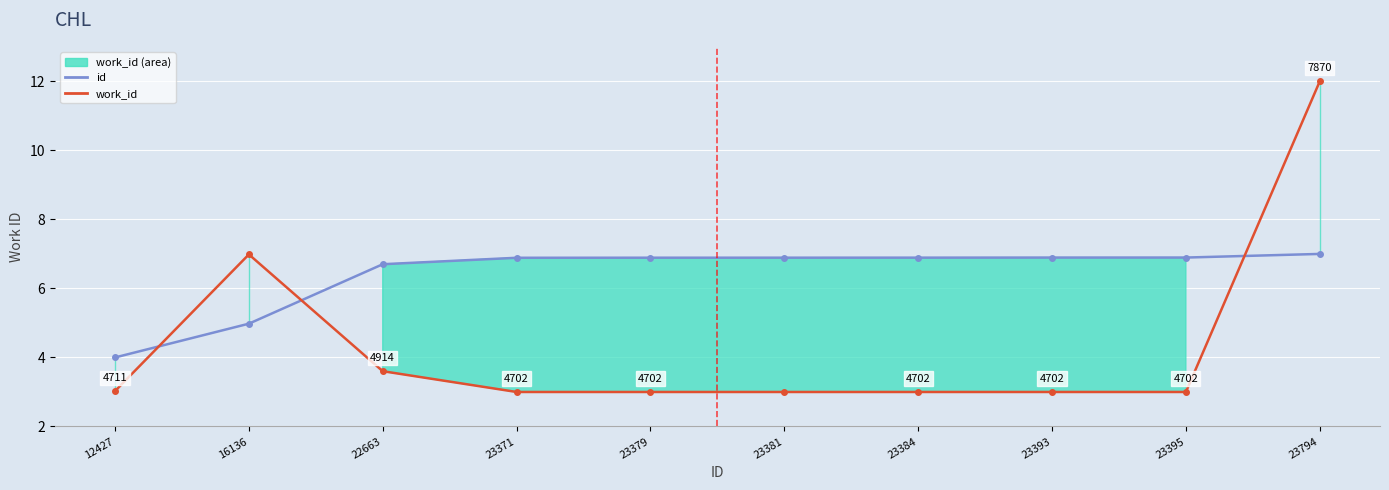

The work_id series shows 12.0 at 23794. True or false?

True